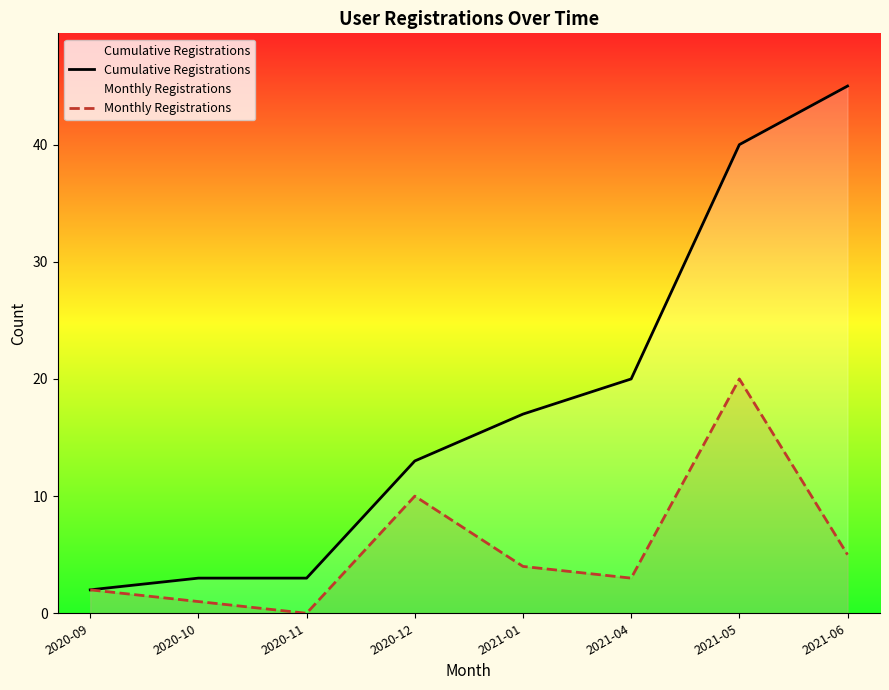

Where does the Monthly Registrations series first go above 4?

2020-12